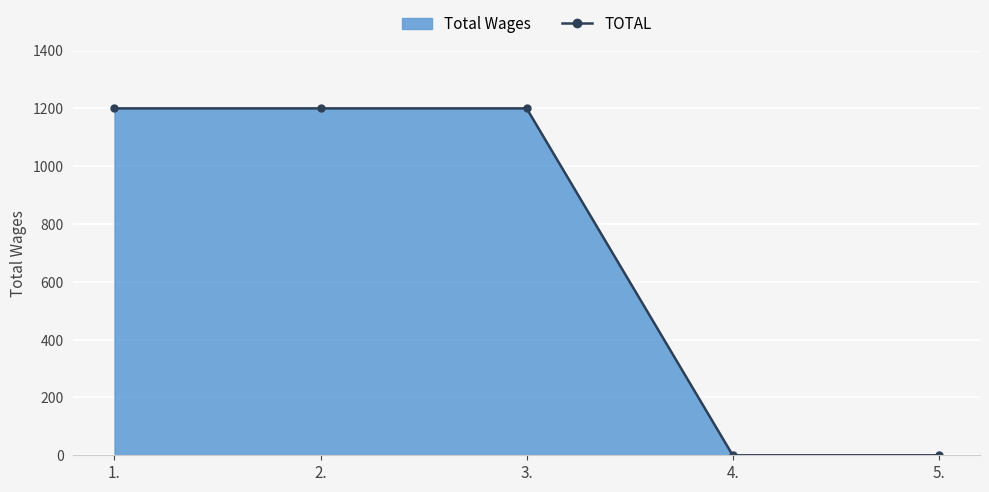

List the labels in order of value, largest first.

1., 2., 3., 4., 5.